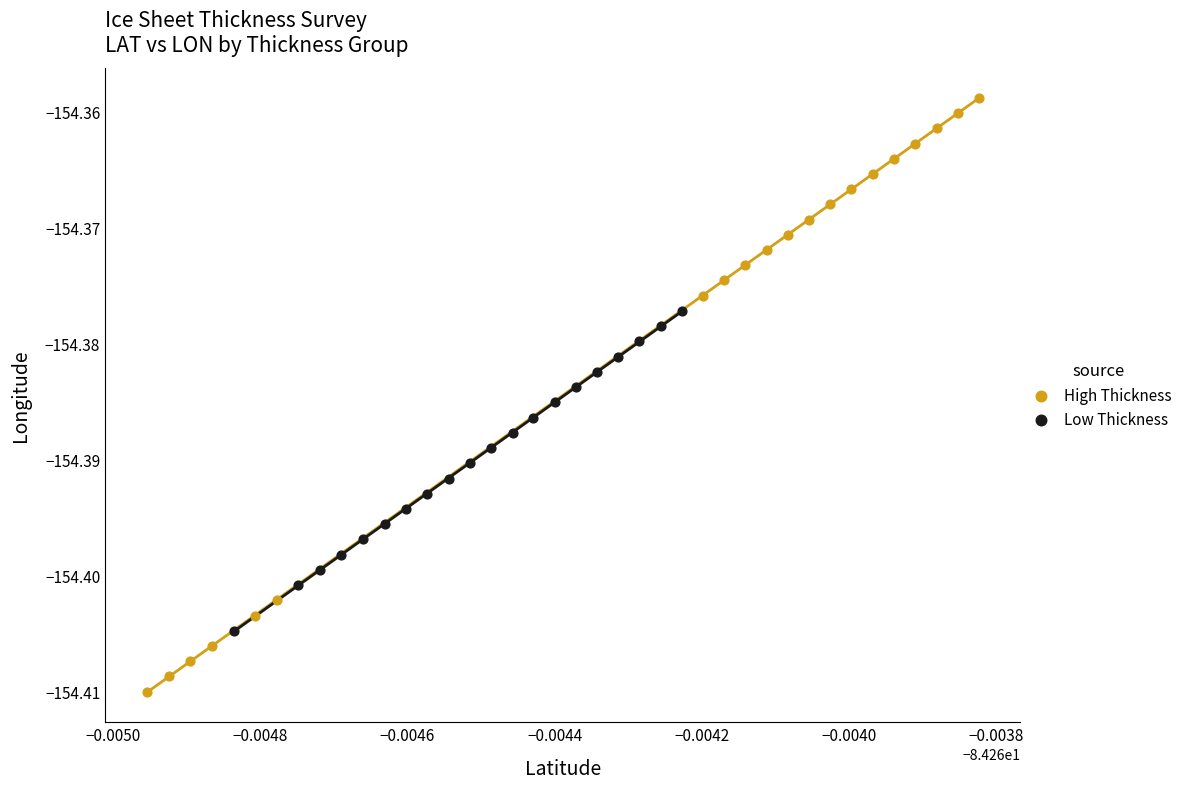

Which series reaches the maximum Y coordinate?

High Thickness